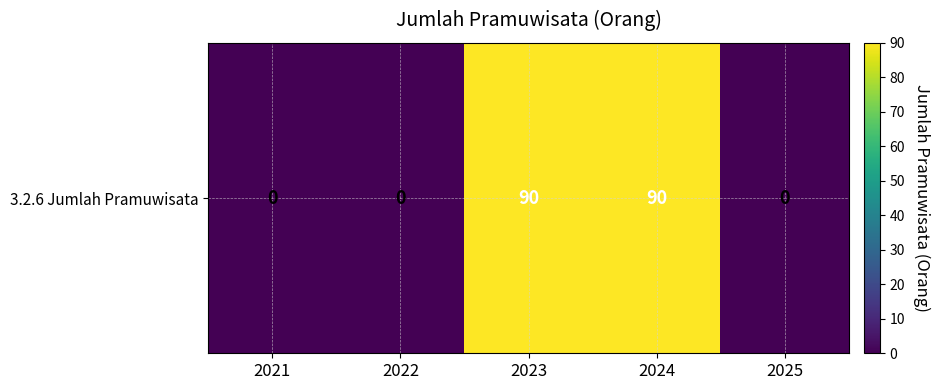

The value at 2022 is 0. True or false?

True